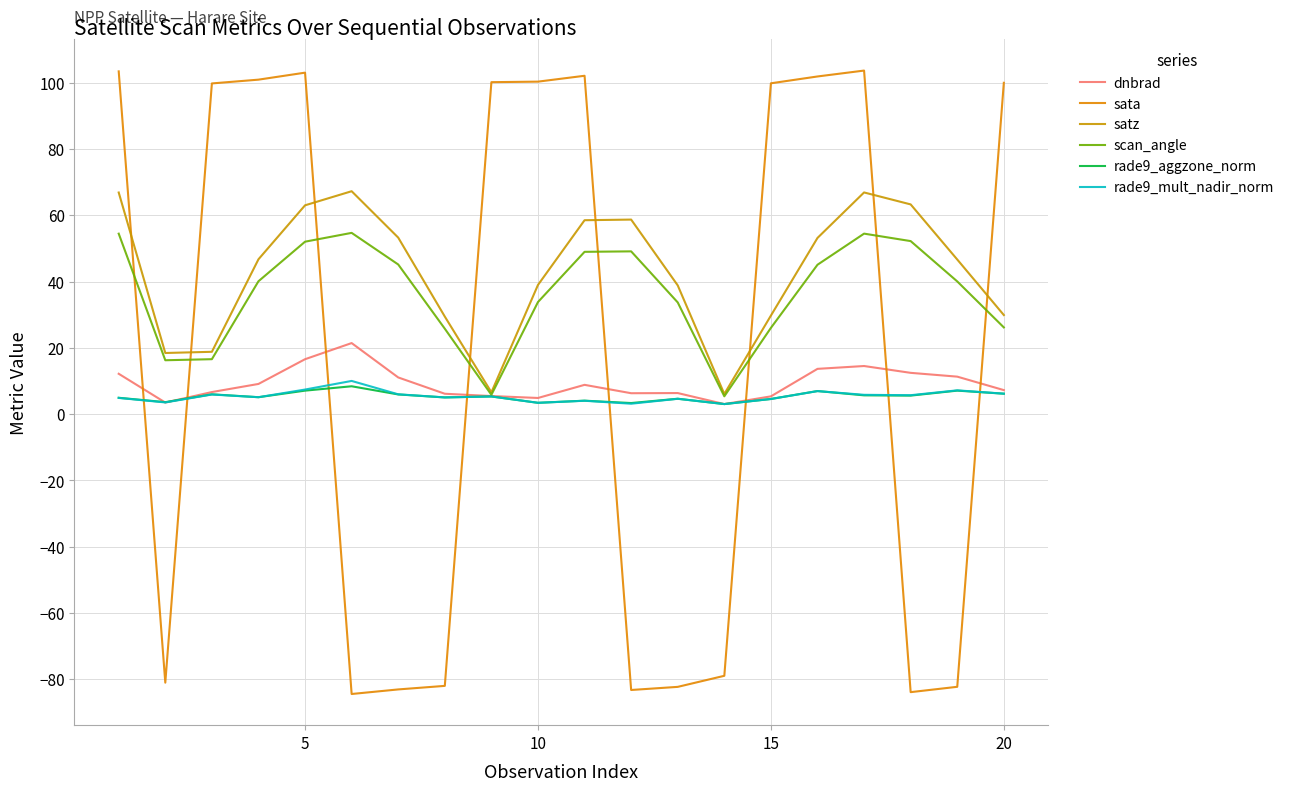

Does the chart have visible grid lines?

Yes